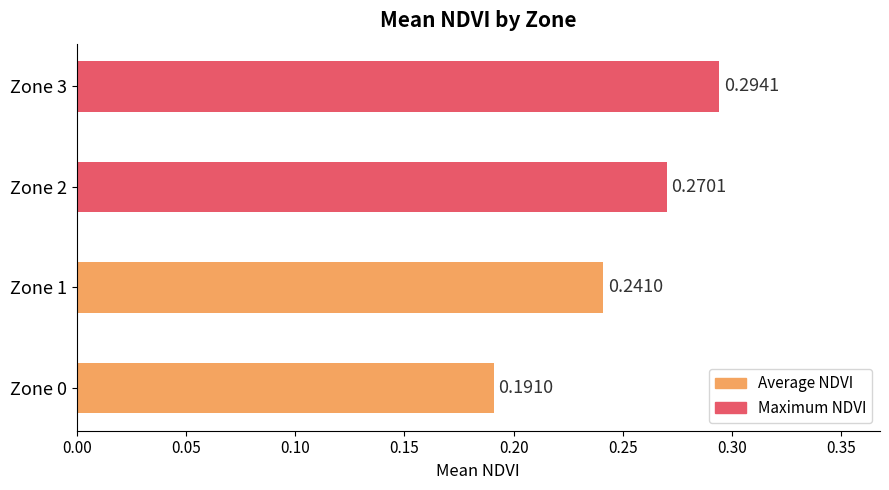

What is the sum of all values?

1.0